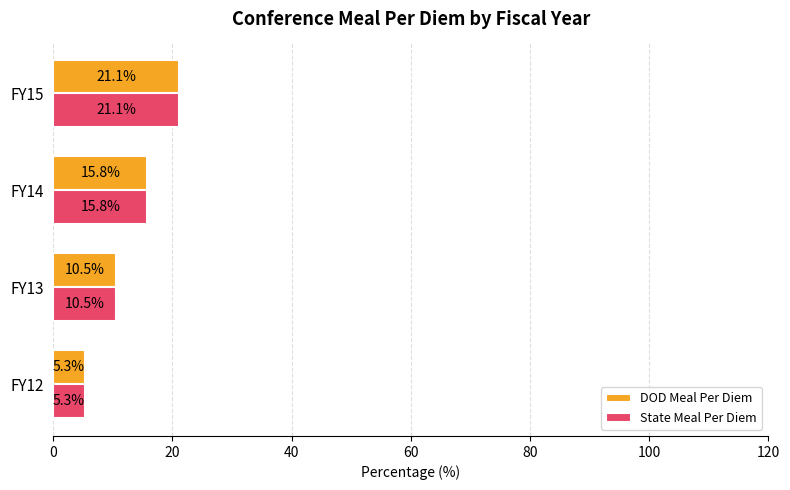

What is the difference between the maximum and minimum values in the DOD Meal Per Diem series?

15.8